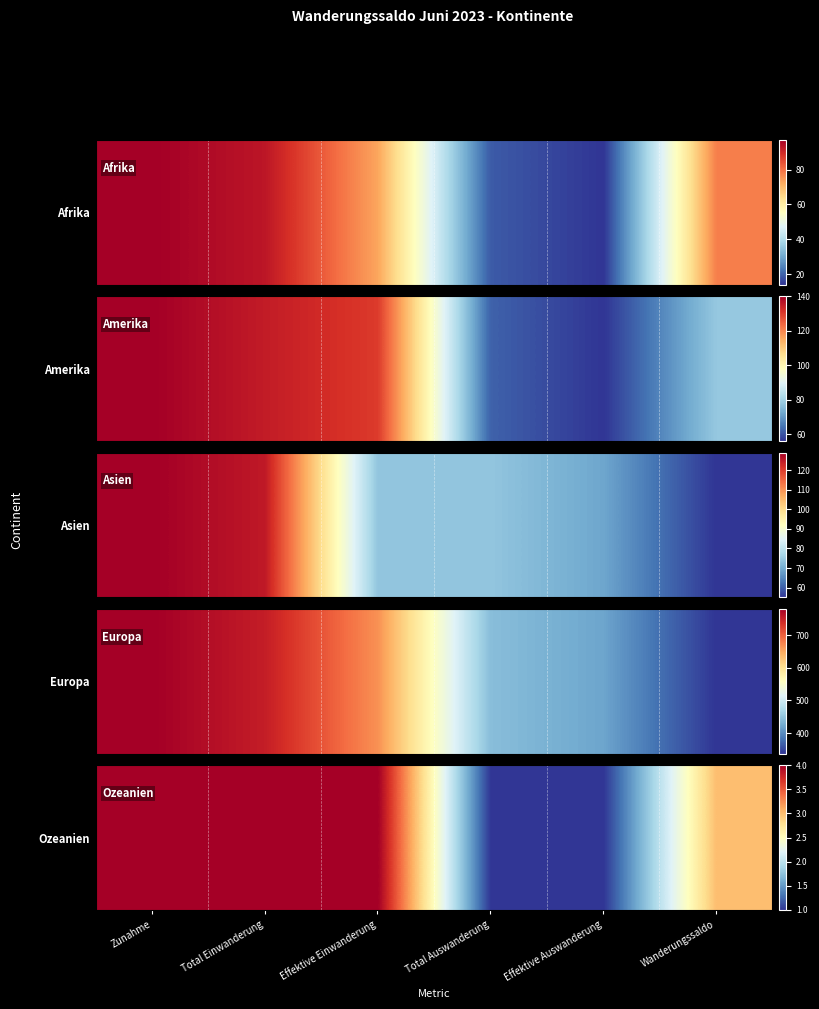

True or false: the data shows 4 at Zunahme.

True